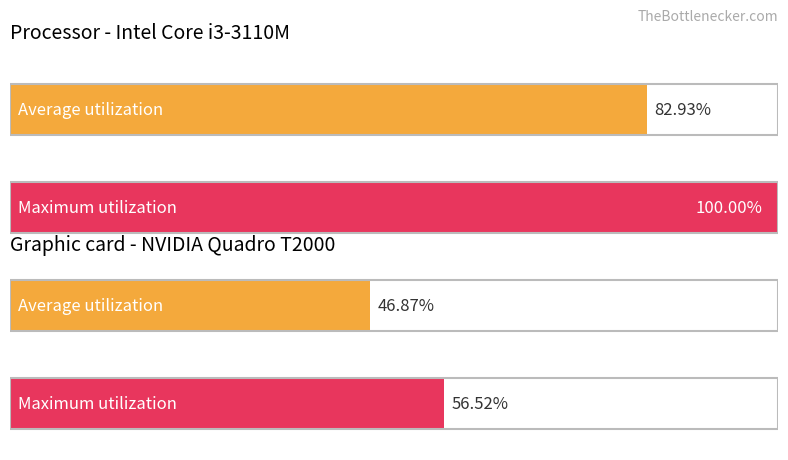

List the series in order of their peak value, highest first.

Maximum utilization, Average utilization